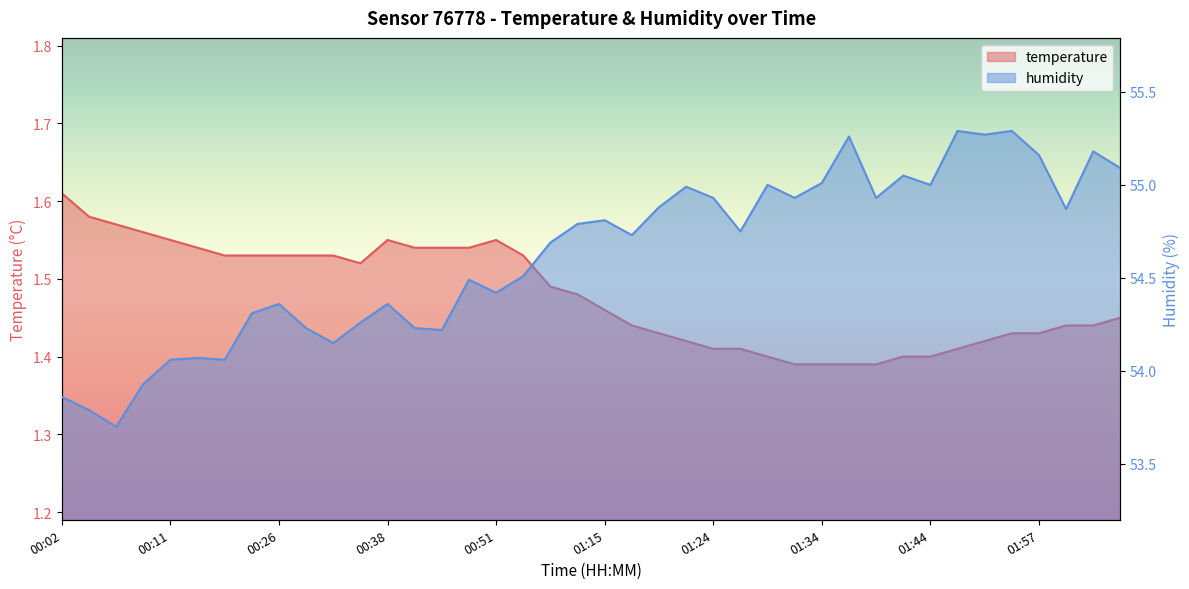

Which series has the largest range (max minus min)?

humidity